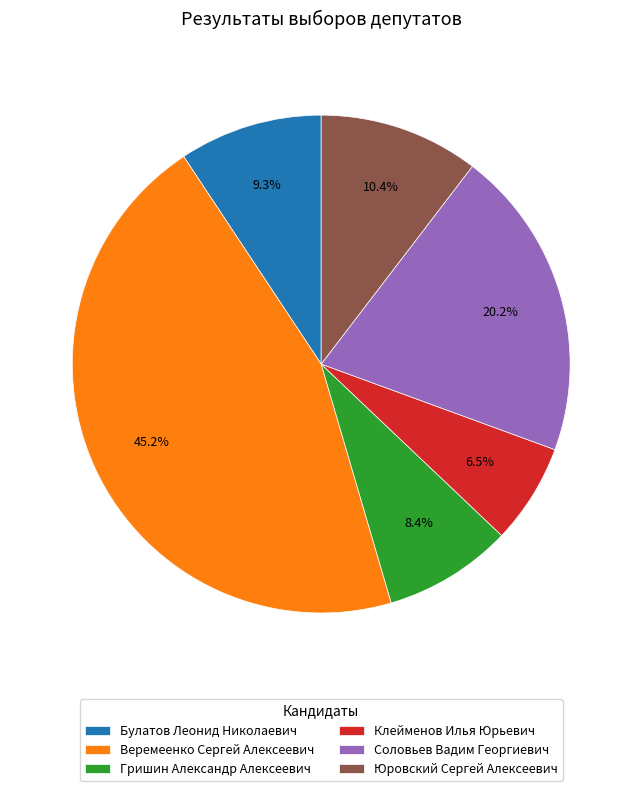

Which slice is the smallest?

Клейменов Илья Юрьевич